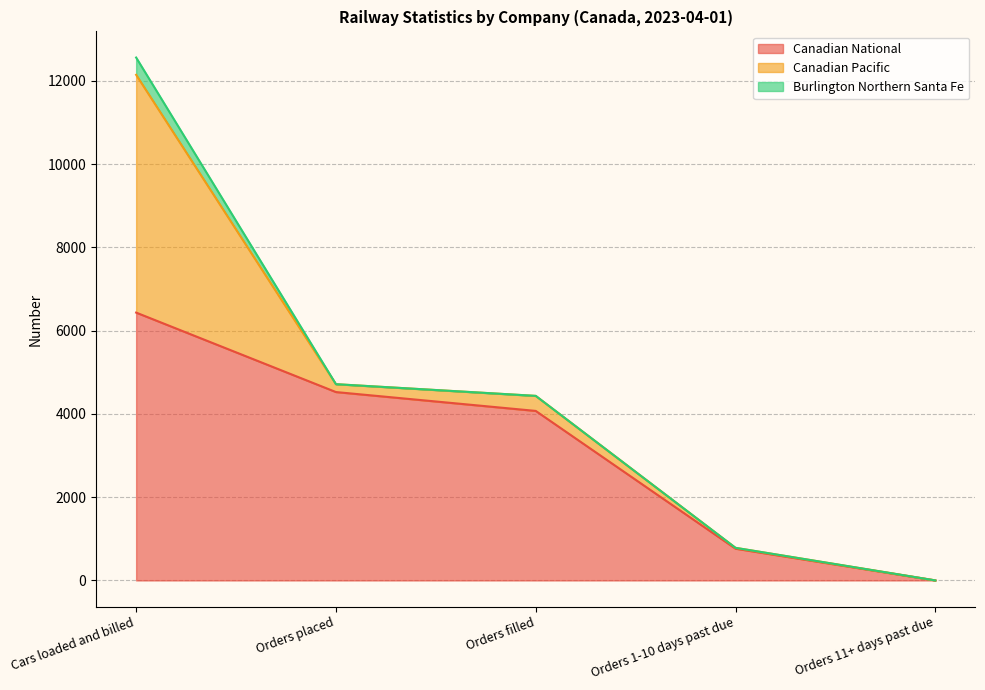

Reading left to right, extract all data points from this chart.

Canadian National: Cars loaded and billed=6432	Orders placed=4524	Orders filled=4071	Orders 1-10 days past due=763	Orders 11+ days past due=0
Canadian Pacific: Cars loaded and billed=5710	Orders placed=189	Orders filled=361	Orders 1-10 days past due=20	Orders 11+ days past due=1
Burlington Northern Santa Fe: Cars loaded and billed=415	Orders placed=0	Orders filled=0	Orders 1-10 days past due=0	Orders 11+ days past due=0